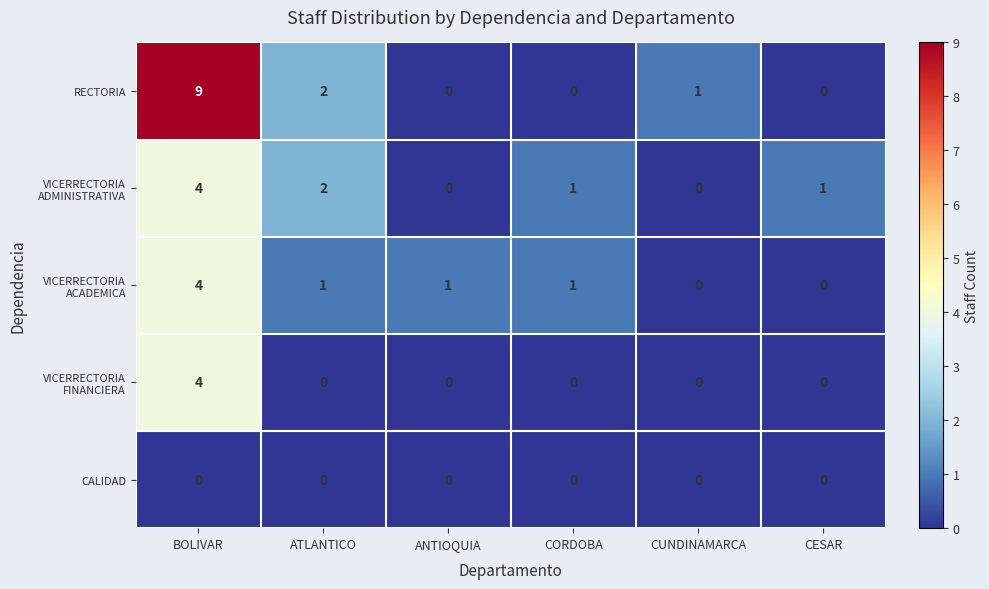

What is the greatest value displayed?

9